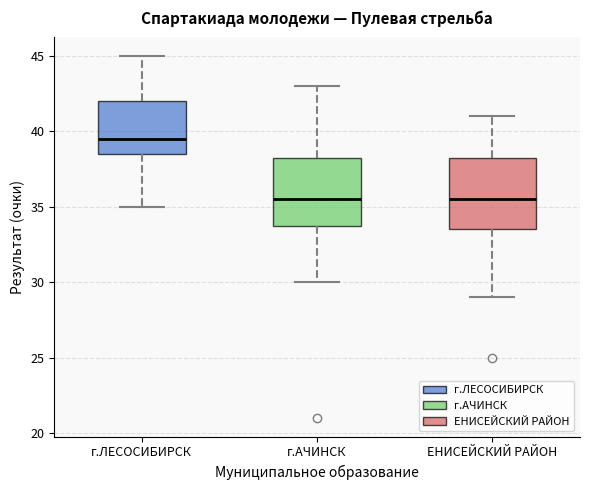

Reading left to right, transcribe this box plot: for each box, give where its median line is, the range the box spans, and where its two whiskers end, as read against the y-axis. The values are not printed on the chart, so give them approximately, as read against the axis.

г.ЛЕСОСИБИРСК: median 39.5, box 38.5 to 42.0, whiskers 35.0 to 45.0
г.АЧИНСК: median 35.5, box 34.0 to 38.5, whiskers 30.0 to 43.0
ЕНИСЕЙСКИЙ РАЙОН: median 35.5, box 33.5 to 38.5, whiskers 29.0 to 41.0